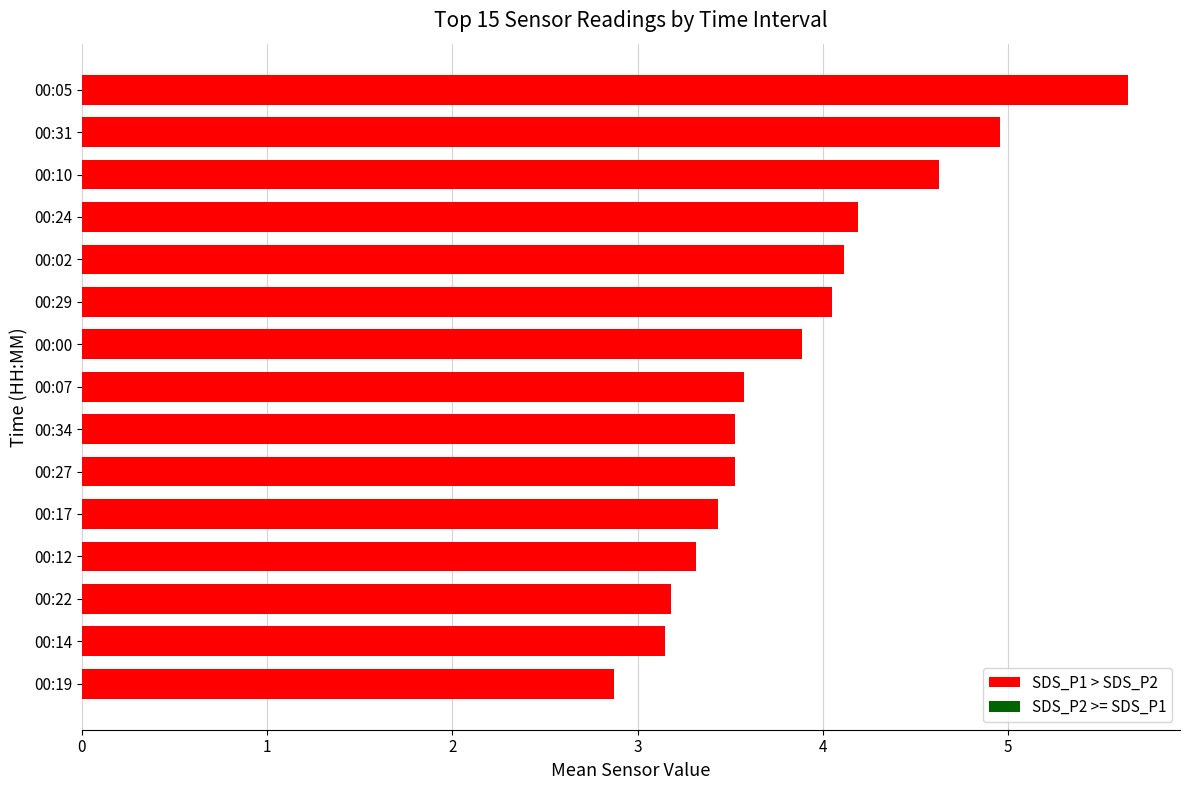

What is the change in value from 00:22 to 00:27?

+0.3